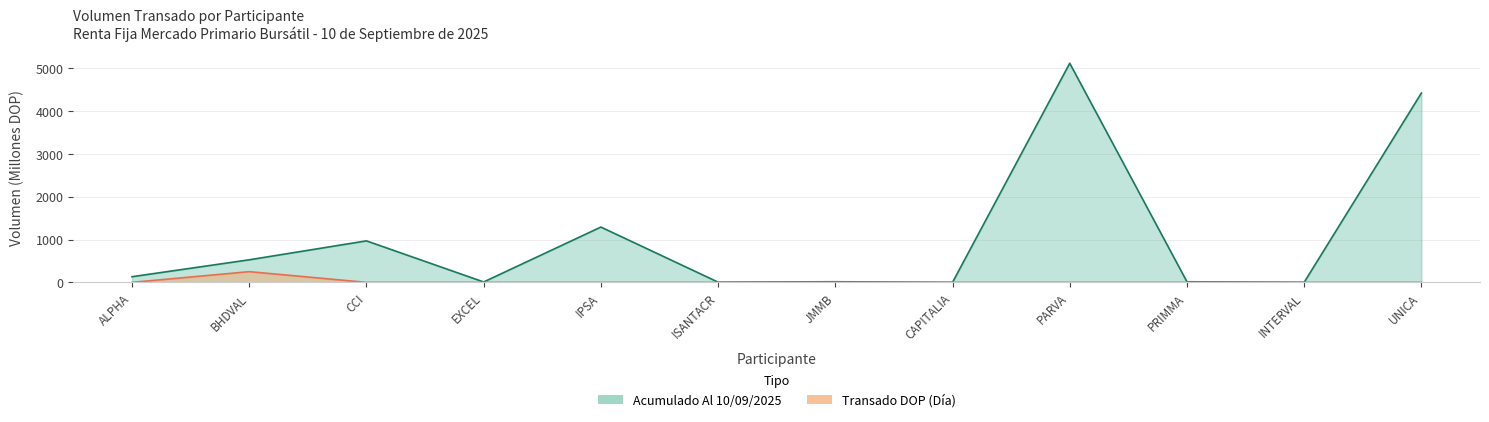

What are all the series names shown in the legend?

Acumulado Al 10/09/2025, Transado DOP